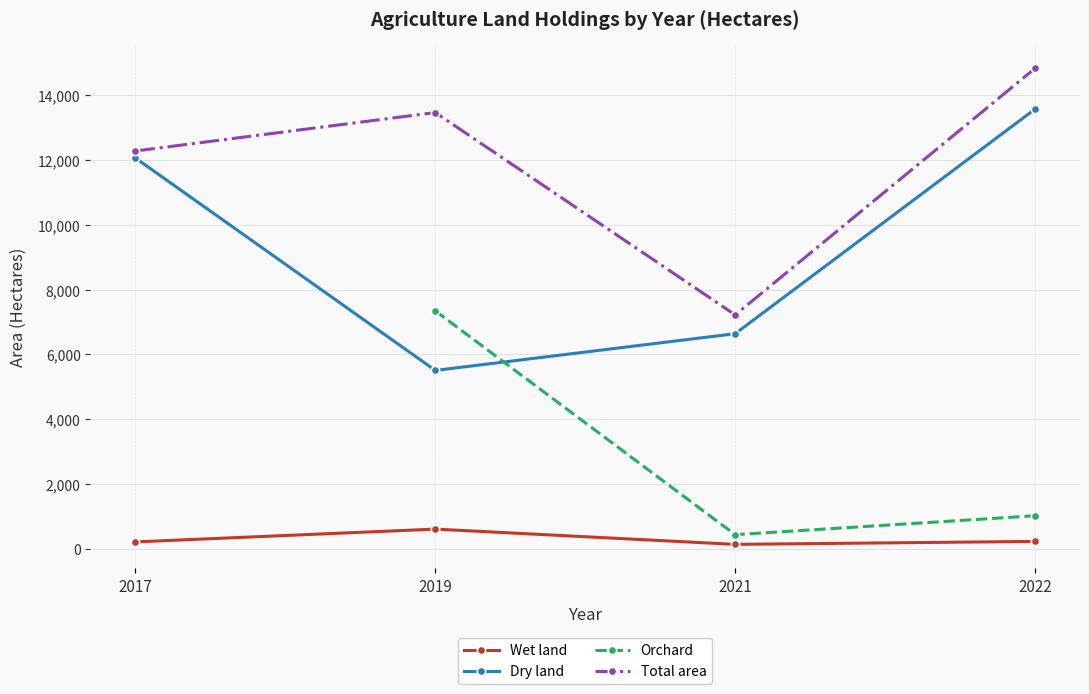

True or false: Orchard has a value of 1481.1 at 2019.

False